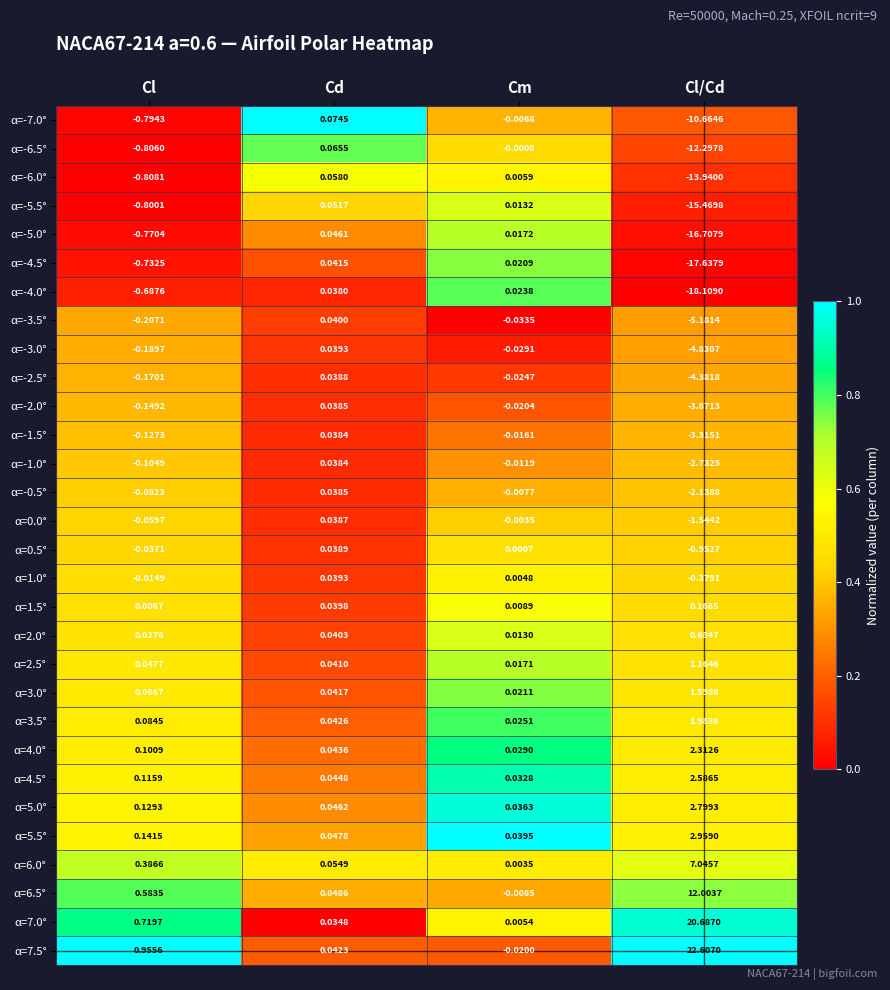

Where is α=-7.0° nearest to the value -5?

Cl